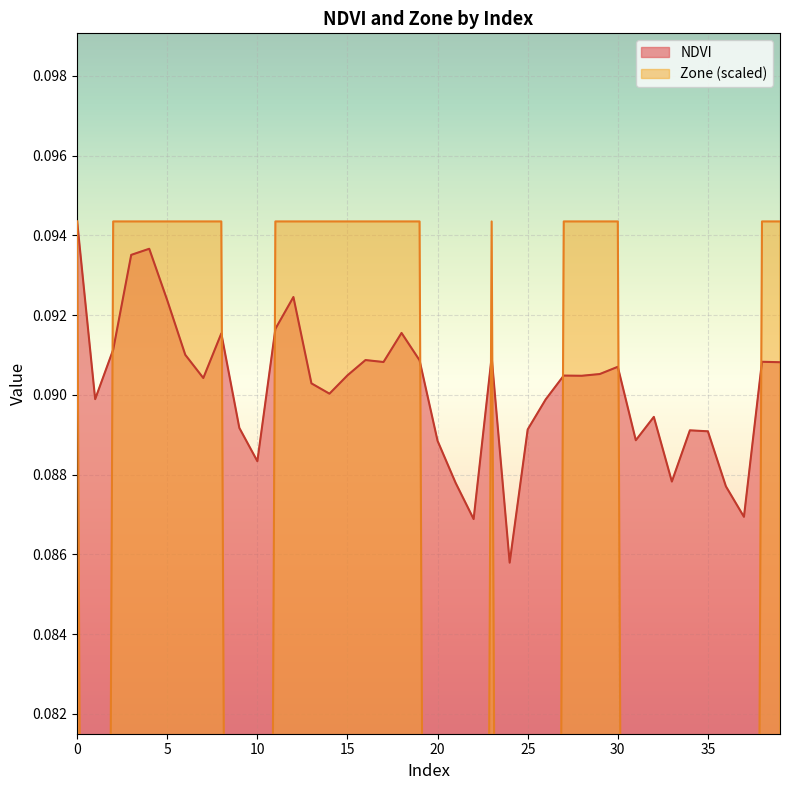

Where is the first local minimum for Zone?

1